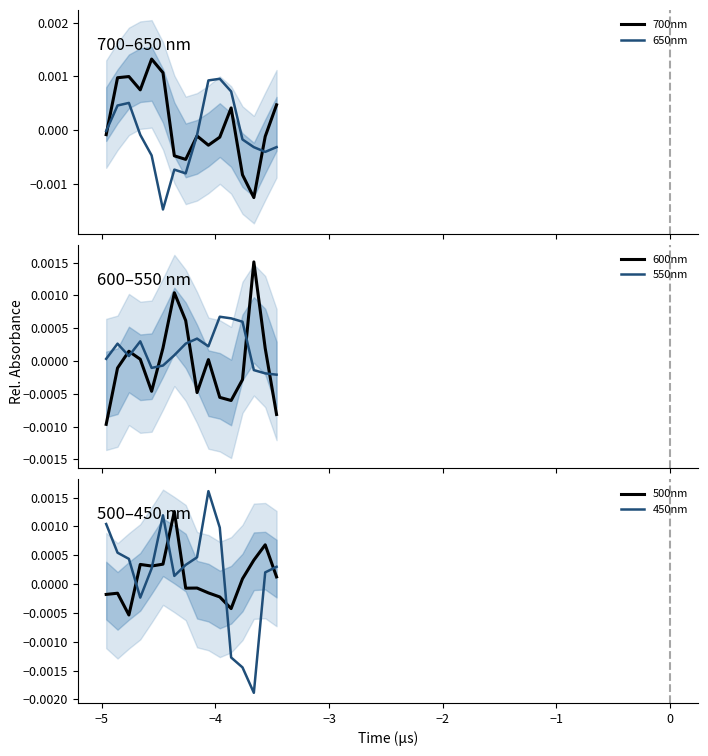

True or false: 600nm and 550nm cross at least once.

True